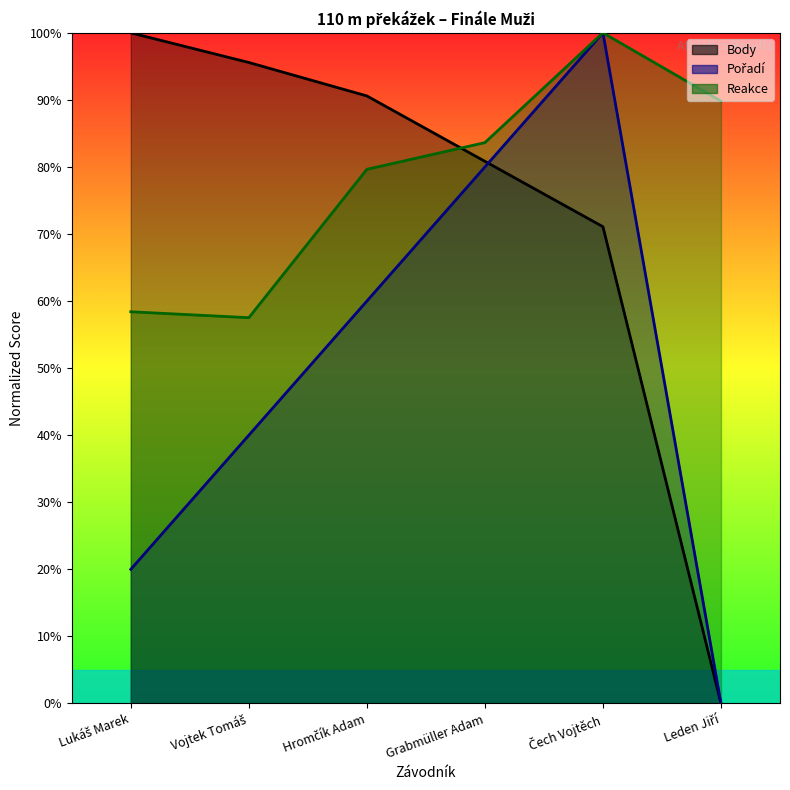

At which category does Reakce reach its first local valley?

Vojtek Tomáš